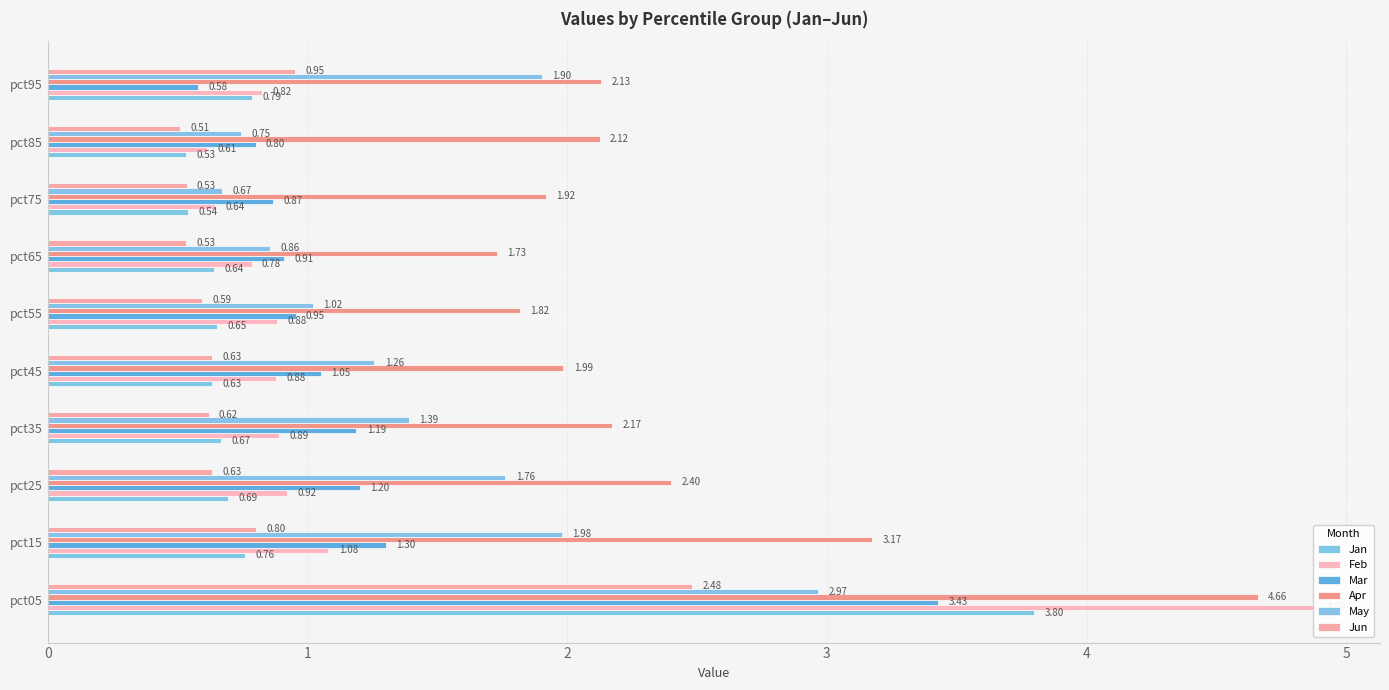

Does the chart contain stacked bars?

No